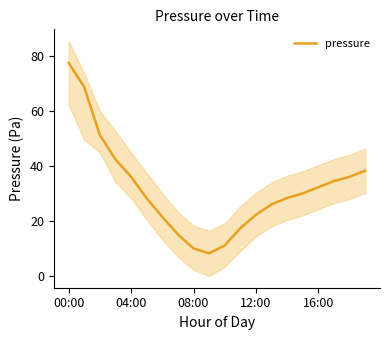

What is the value of the 3rd point from the left?

51.1